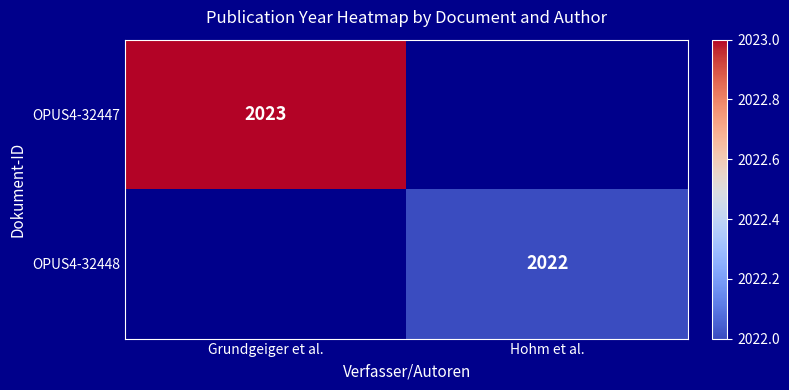

The value of OPUS4-32448 at Hohm et al. is 2022. True or false?

True